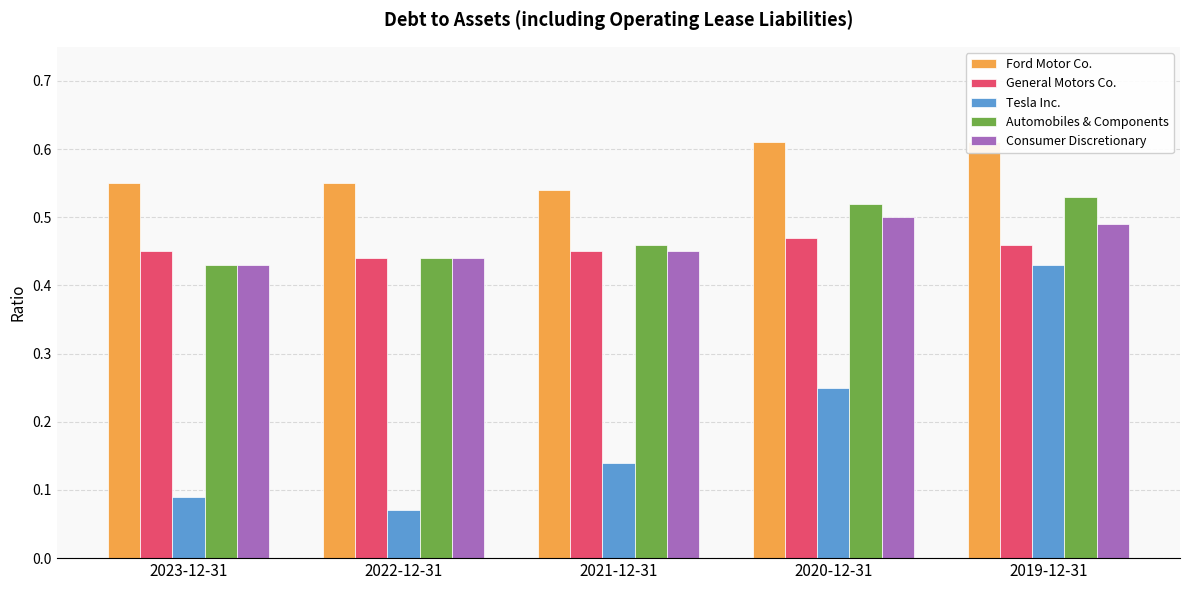

Count the Ford Motor Co. values in the range 0 to 1.

5